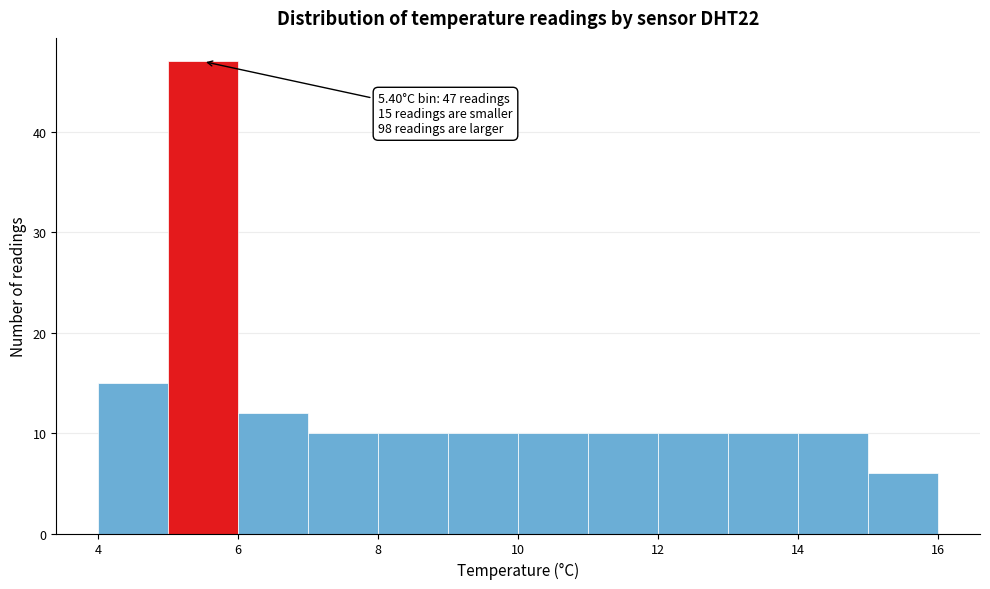

Which range on the x-axis has the tallest bar?

5 to 6